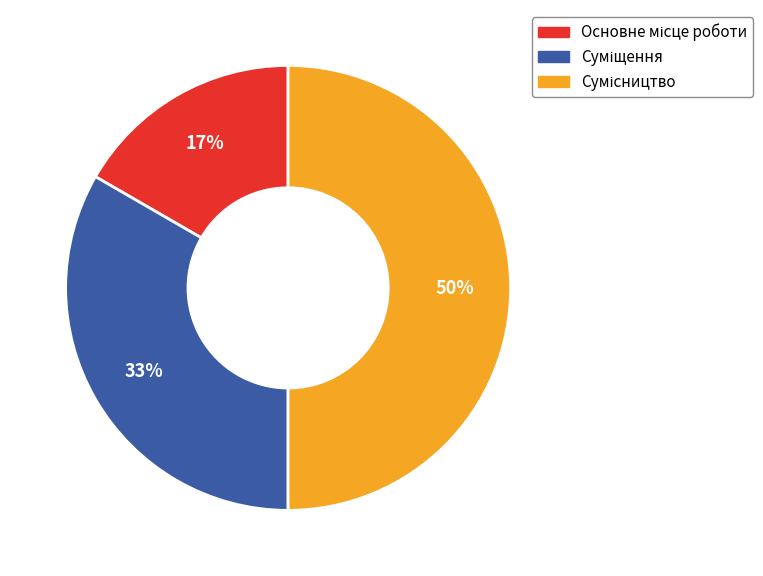

Count the number of slices in the pie.

3